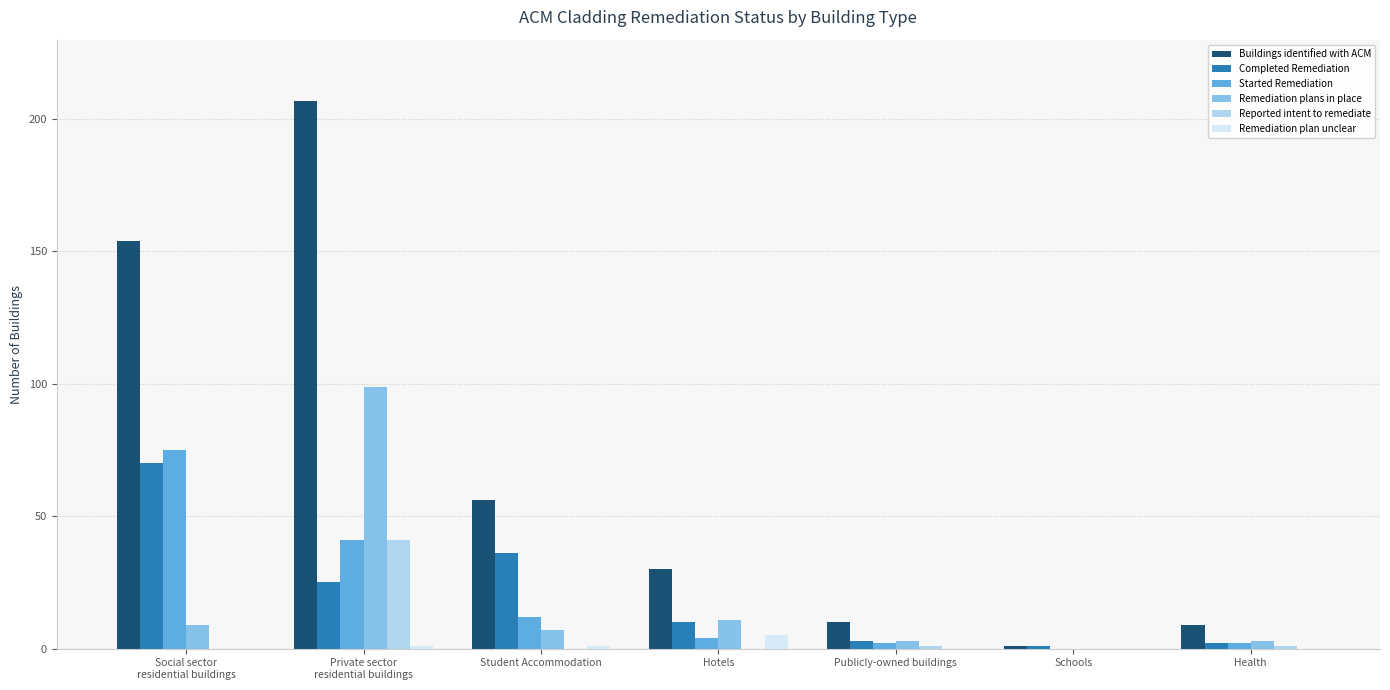

The value of Buildings identified with ACM at Student Accommodation is 23. True or false?

False